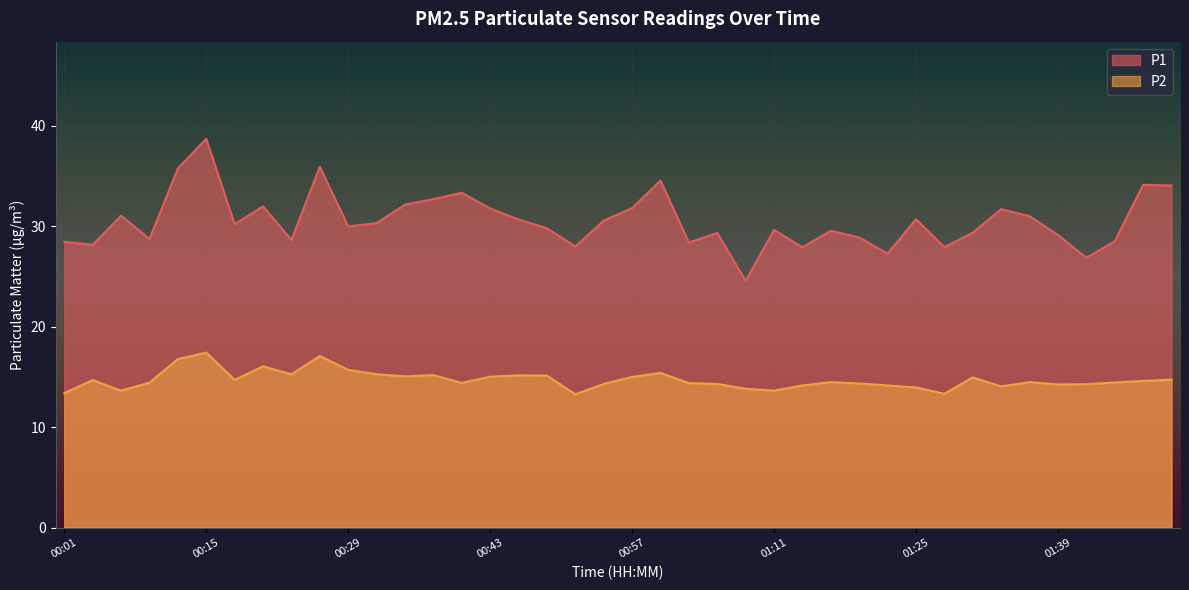

What is the label of the 5th point from the left?

00:12